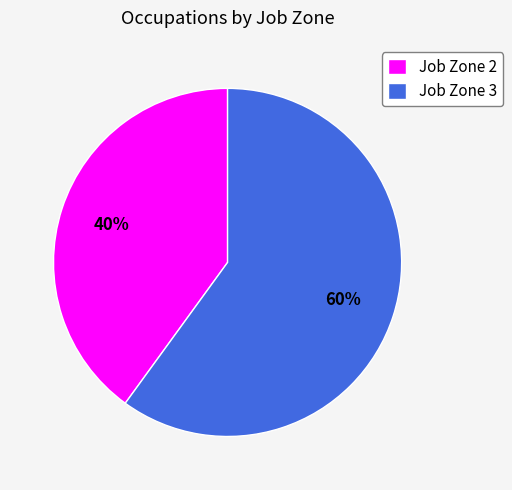

To the nearest percent, what percentage of the pie is Job Zone 2?

40%